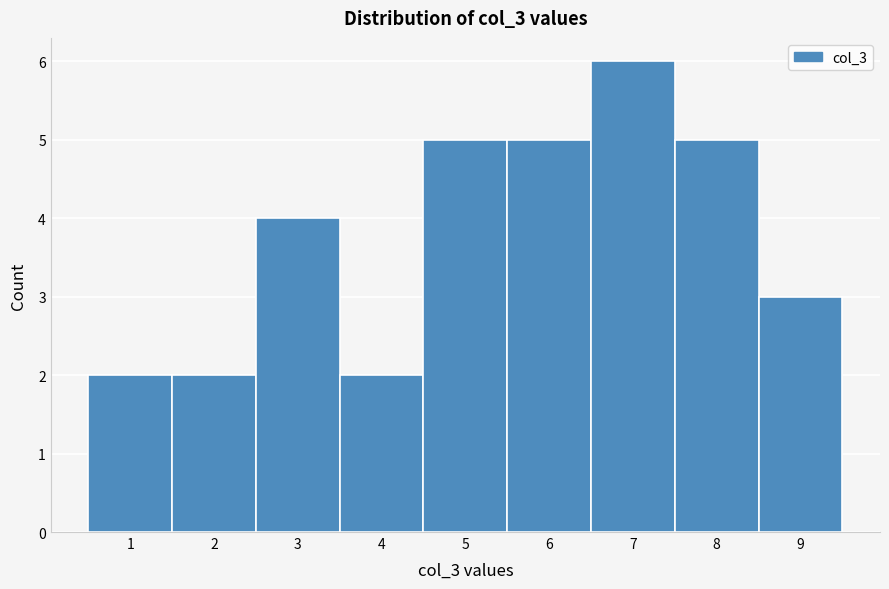

Which range on the x-axis has the tallest bar?

6.5 to 7.5